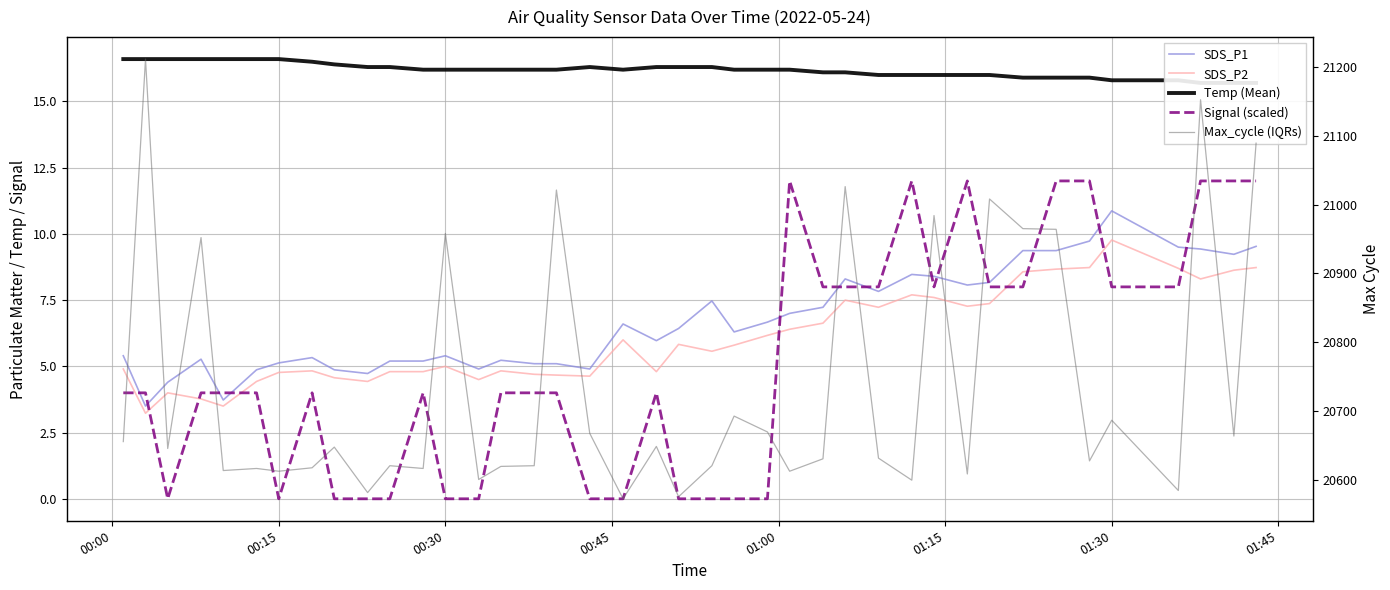

Which category has the lowest value across all series?

00:30